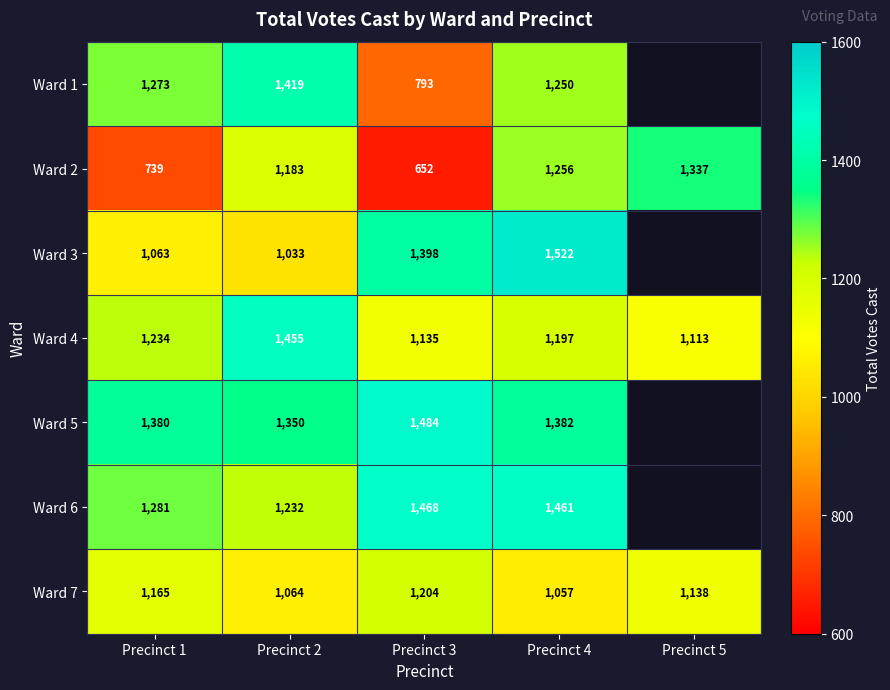

At Precinct 2, list the series in order from largest to smallest.

Ward 4, Ward 1, Ward 5, Ward 6, Ward 2, Ward 7, Ward 3